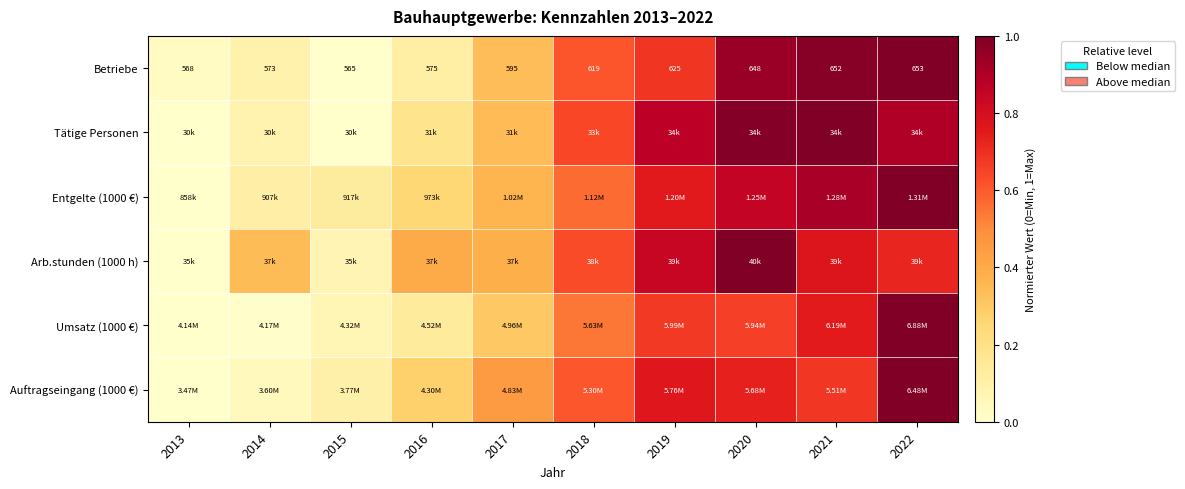

How many series are shown in this chart?

6